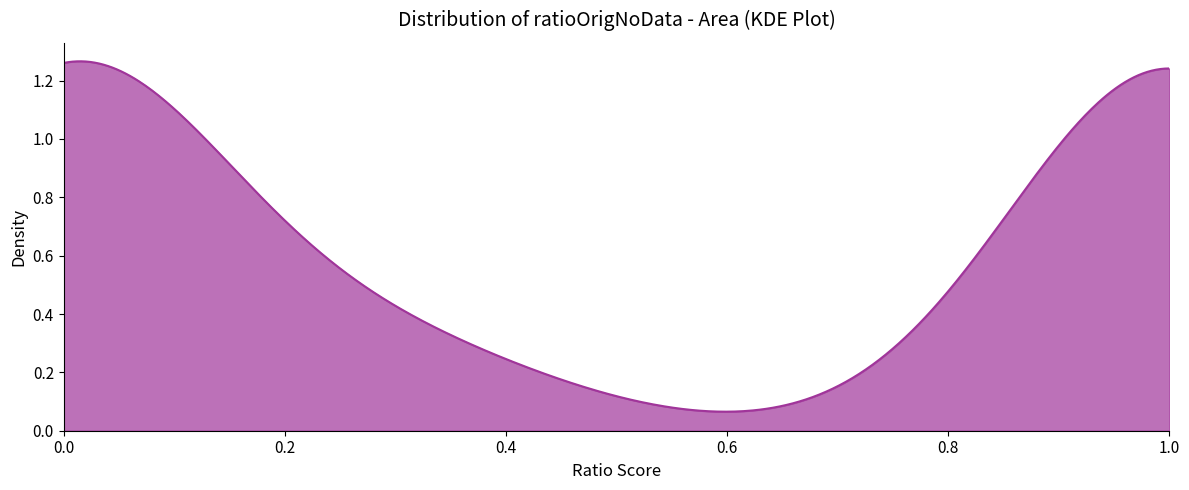

How many lines are shown in the chart?

1